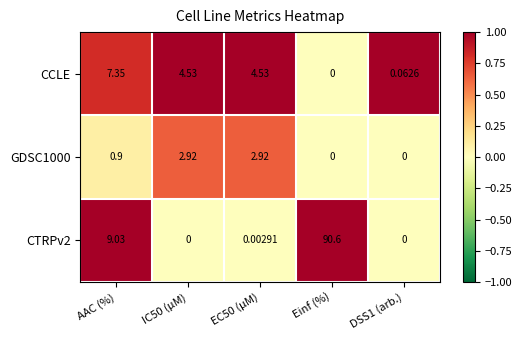

At which label is CTRPv2 closest to 45?

AAC (%)